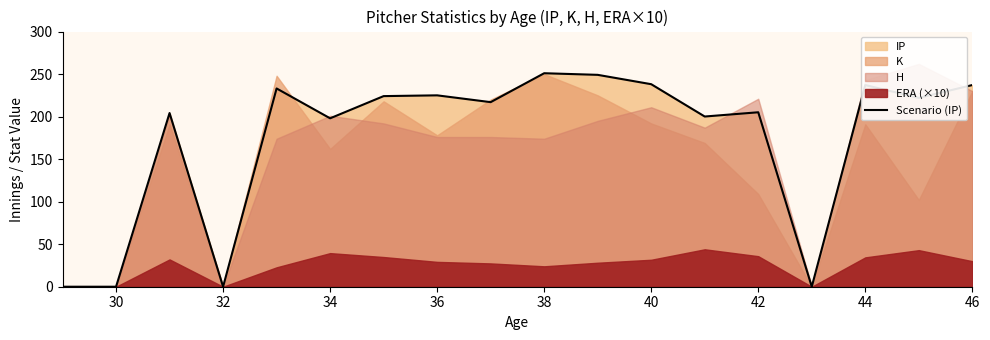

True or false: Scenario (IP) has a value of -106.6 at 32.

False